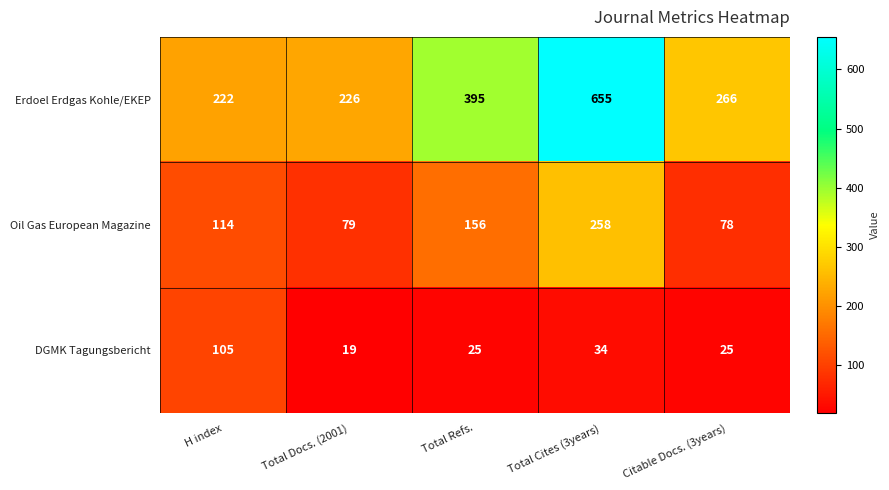

Is it true that Oil Gas European Magazine equals 53 at Total Docs. (2001)?

False